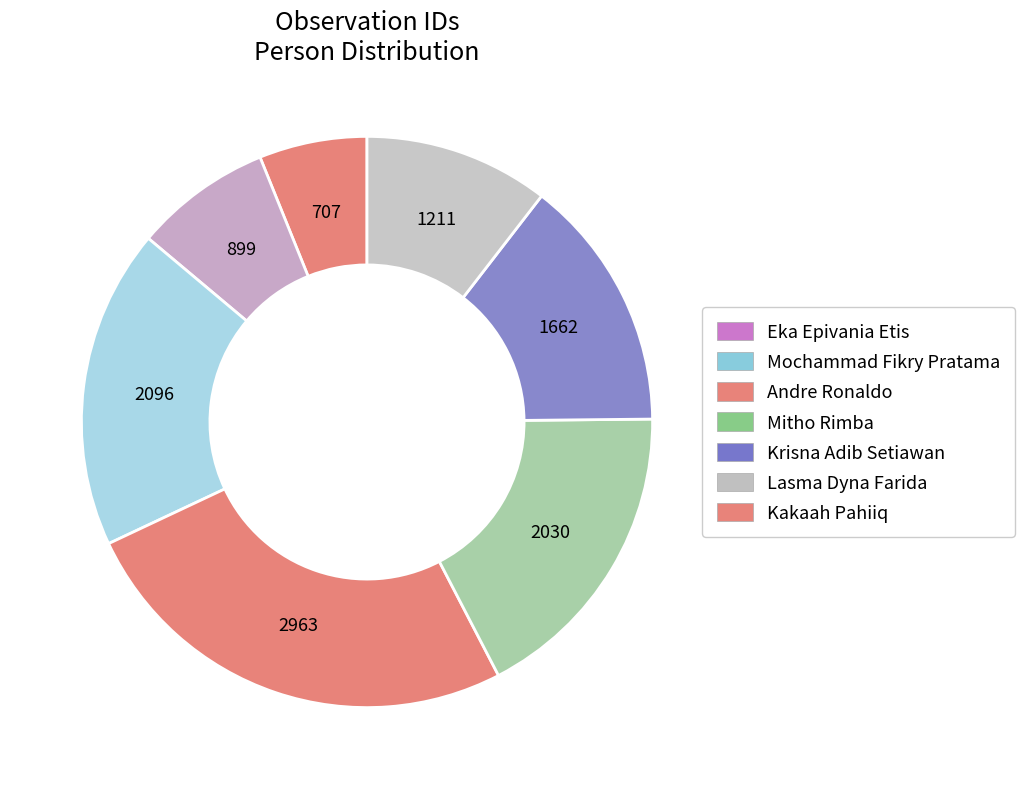

Count the number of slices in the pie.

7